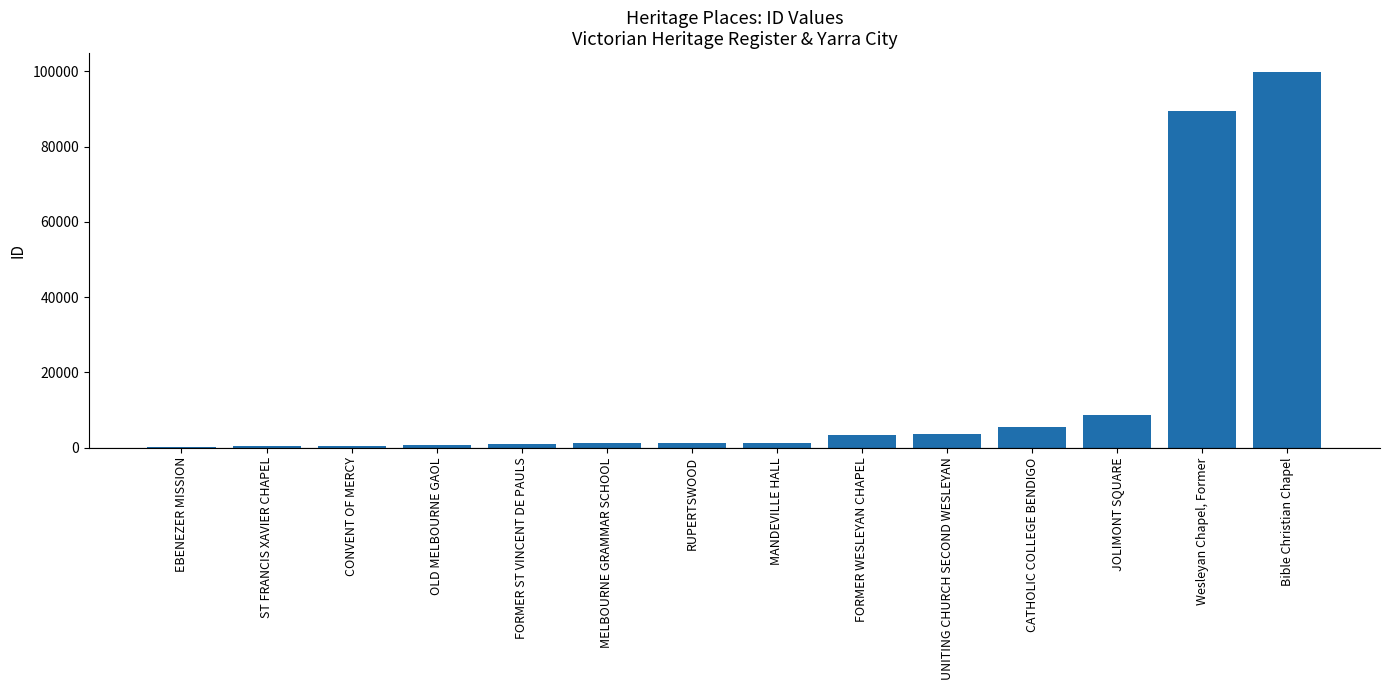

What is the difference between the values at CONVENT OF MERCY and UNITING CHURCH SECOND WESLEYAN?

3227